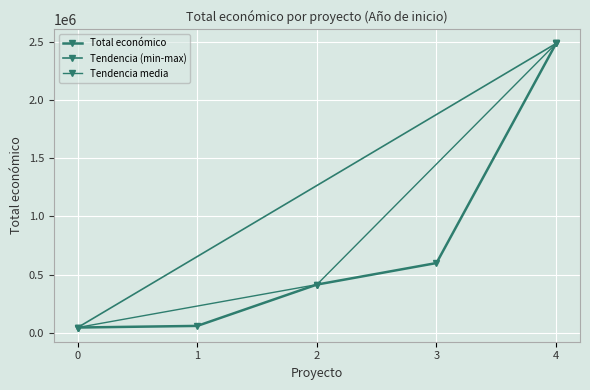

What is the sum of the values at 4 and 3?

3083358